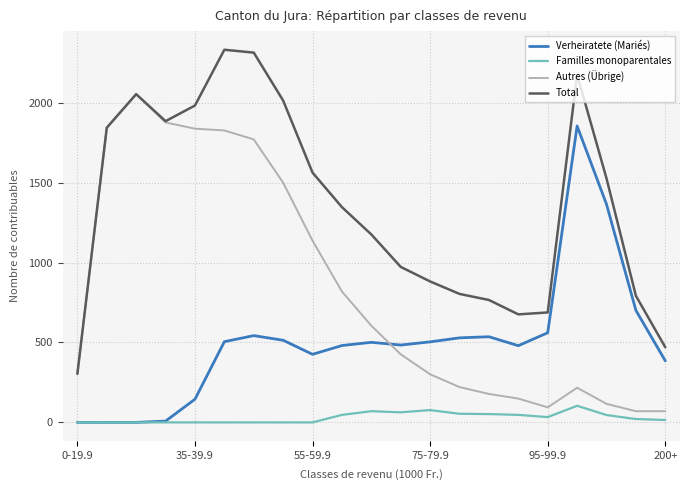

Which series has the largest total across all categories?

Total